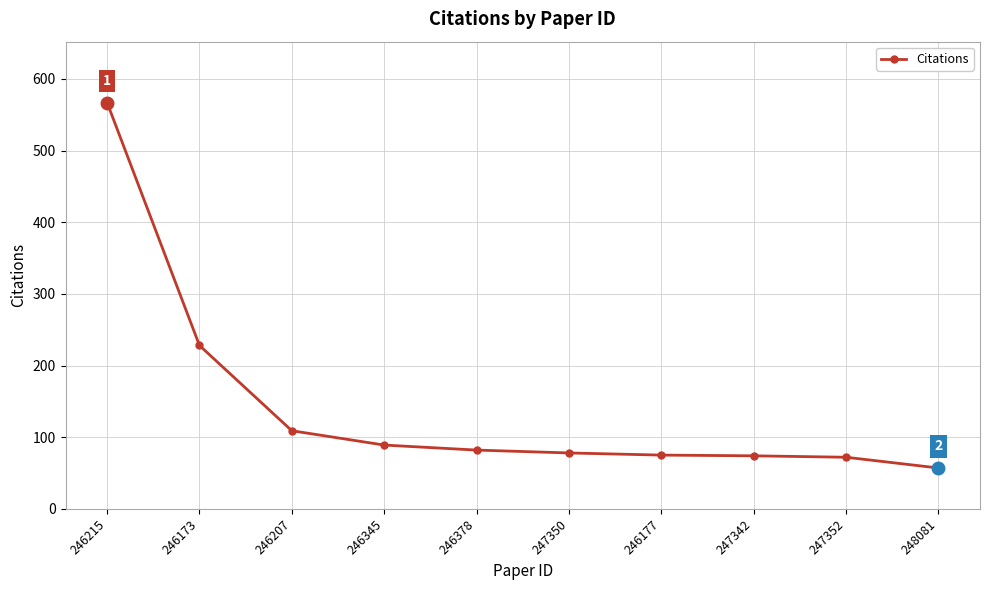

What is the label of the 5th point from the right?

247350